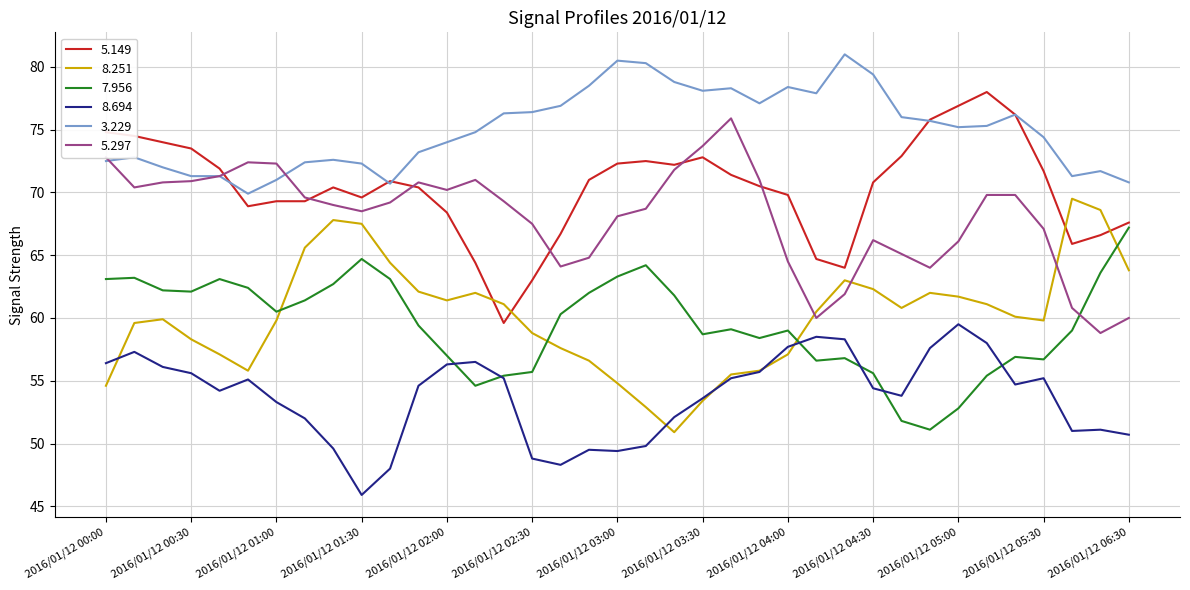

Which series has the largest total across all categories?

3.229